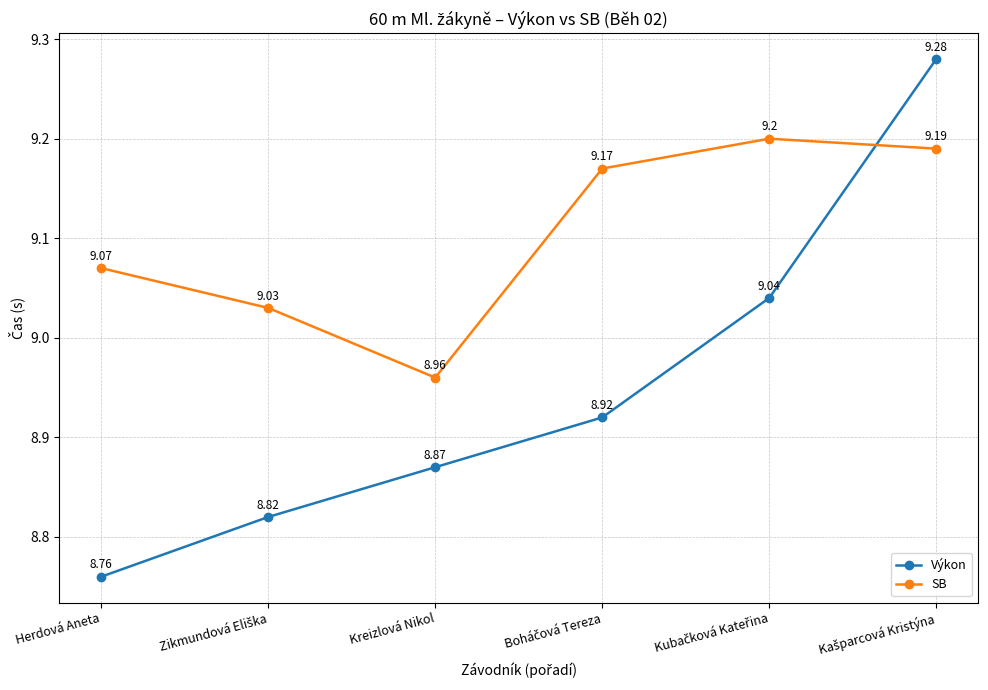

Rank the series by their average value, from highest to lowest.

SB, Výkon